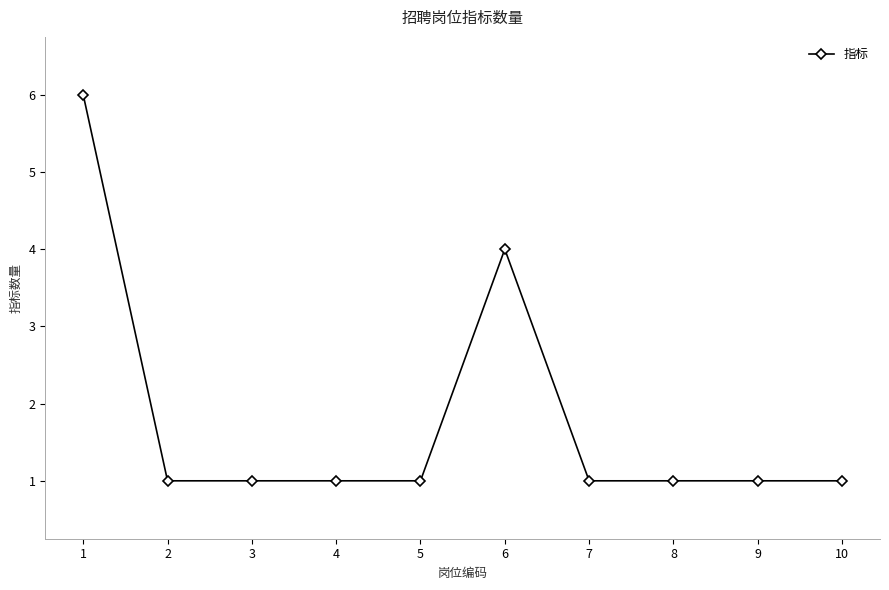

What is the approximate value at 7?

1